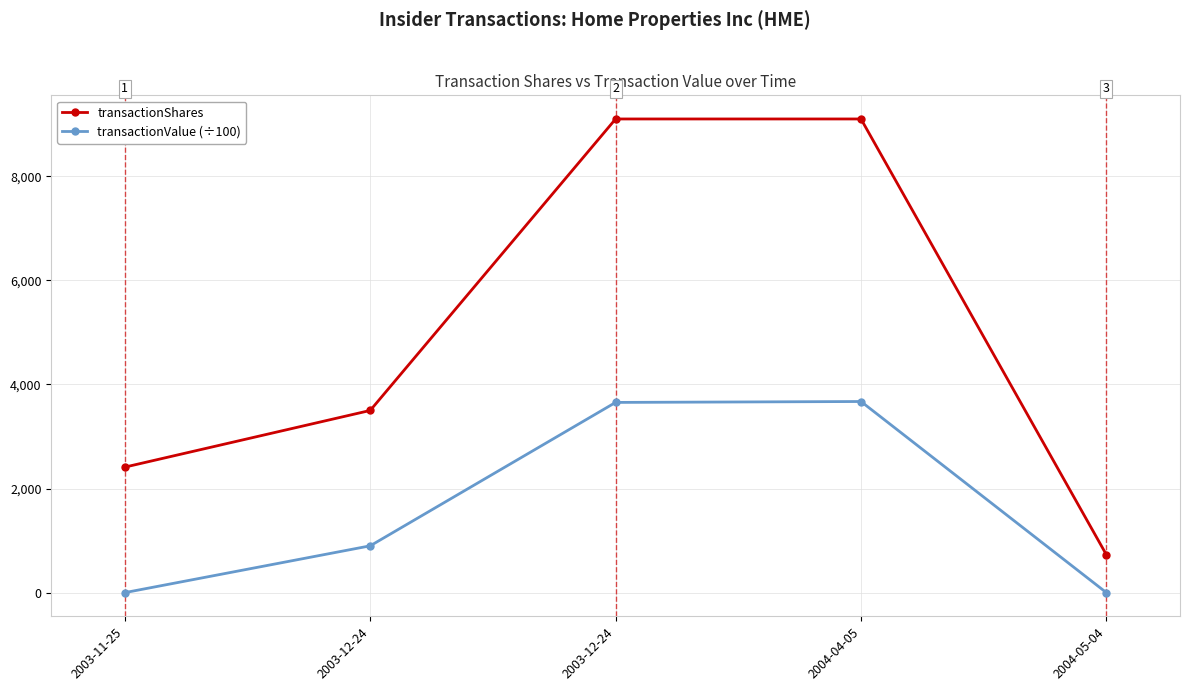

How many distinct data groups are displayed?

2